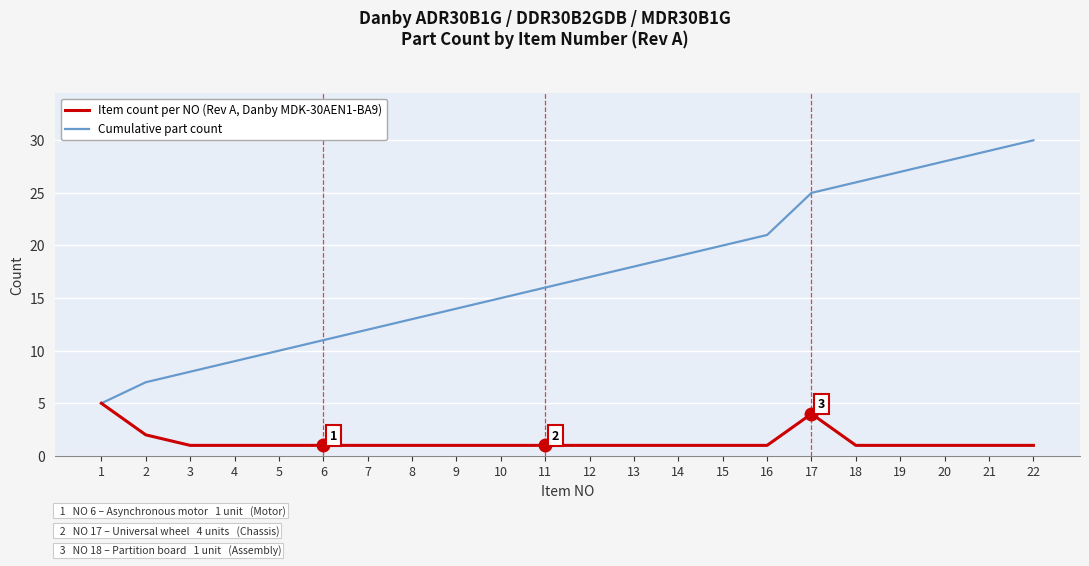

Is this an area chart (filled region under the line)?

No